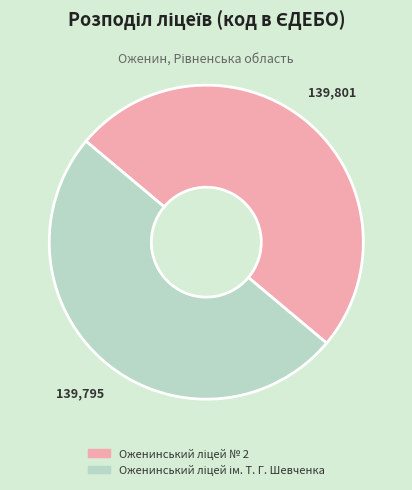

What percentage do Оженинський ліцей № 2 and Оженинський ліцей ім. Т. Г. Шевченка together represent?

100.0%